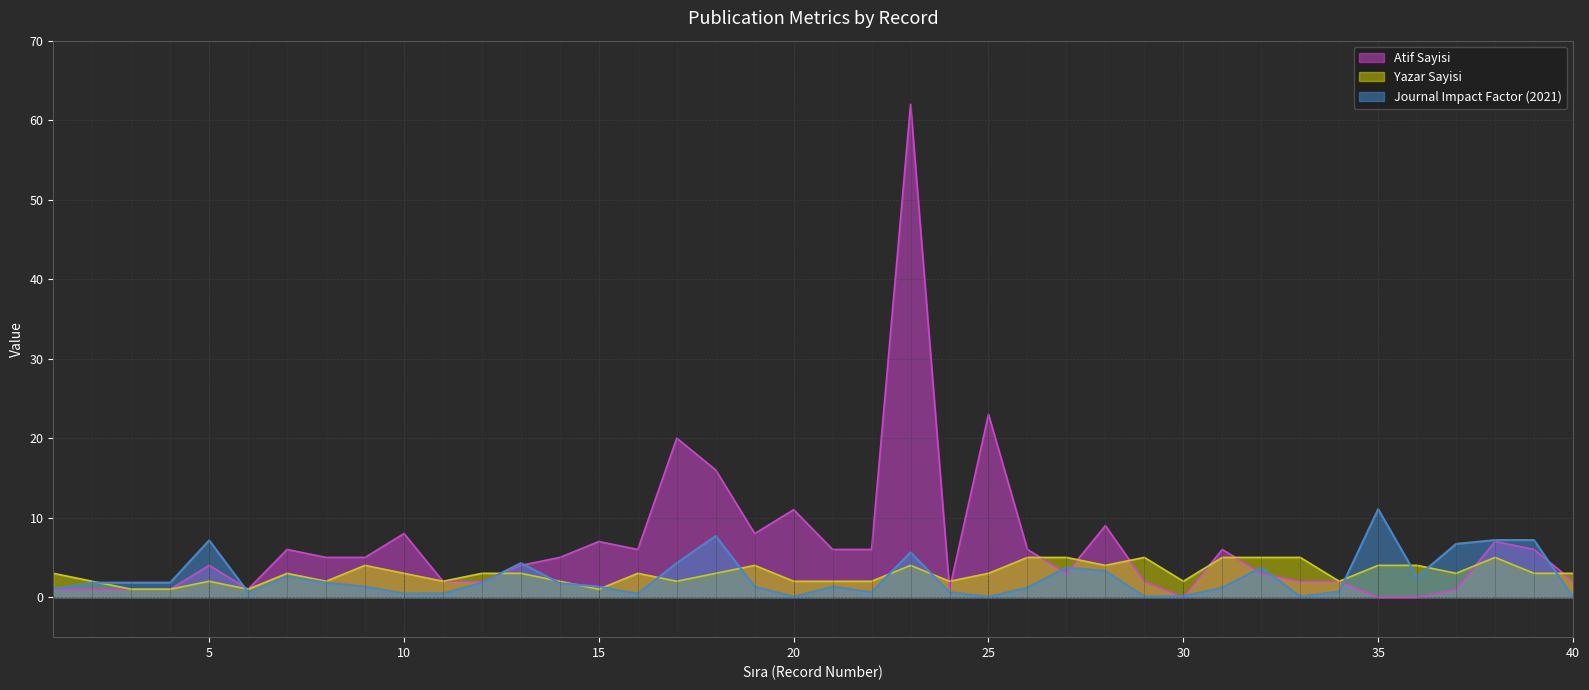

True or false: Yazar Sayisi and Atif Sayisi cross at least once.

True